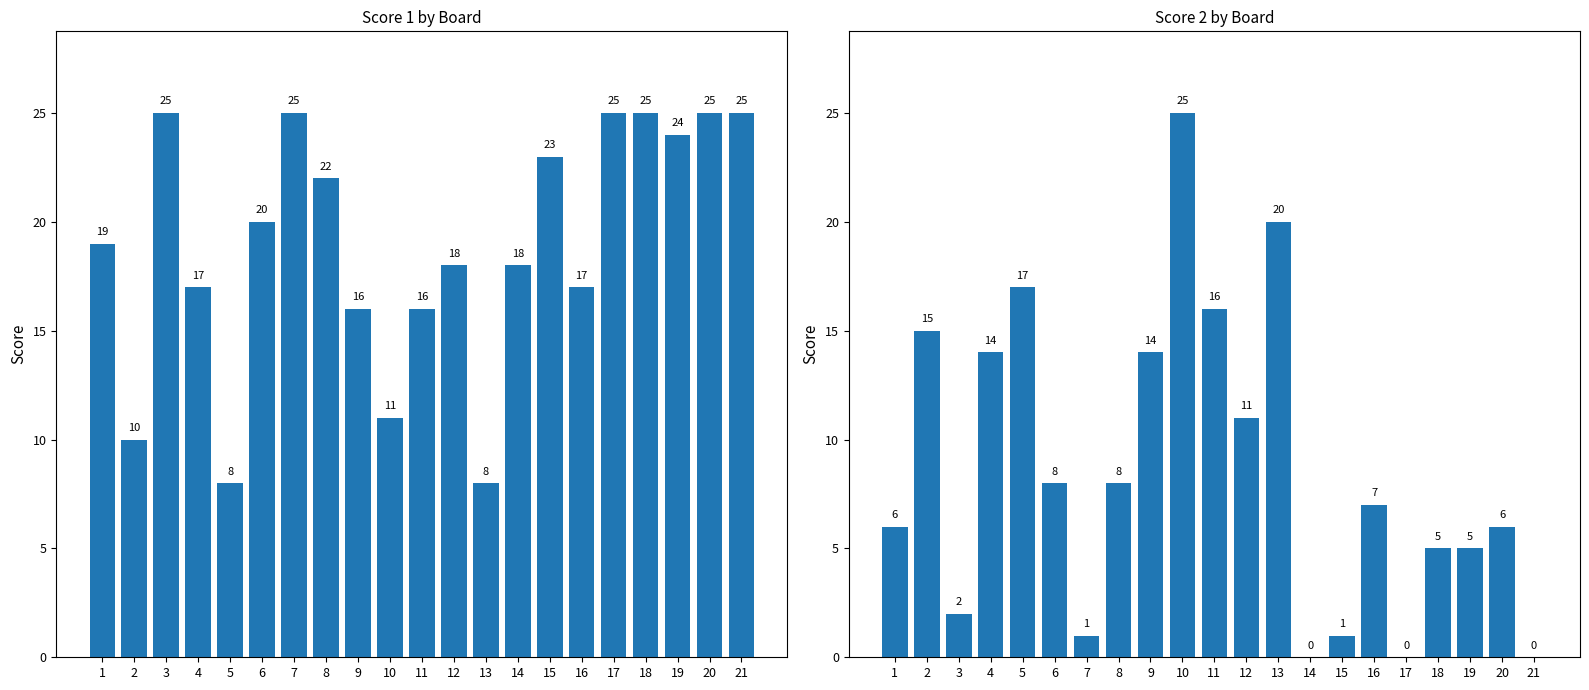

Between 15 and 18, which series saw the biggest shift?

Score 2